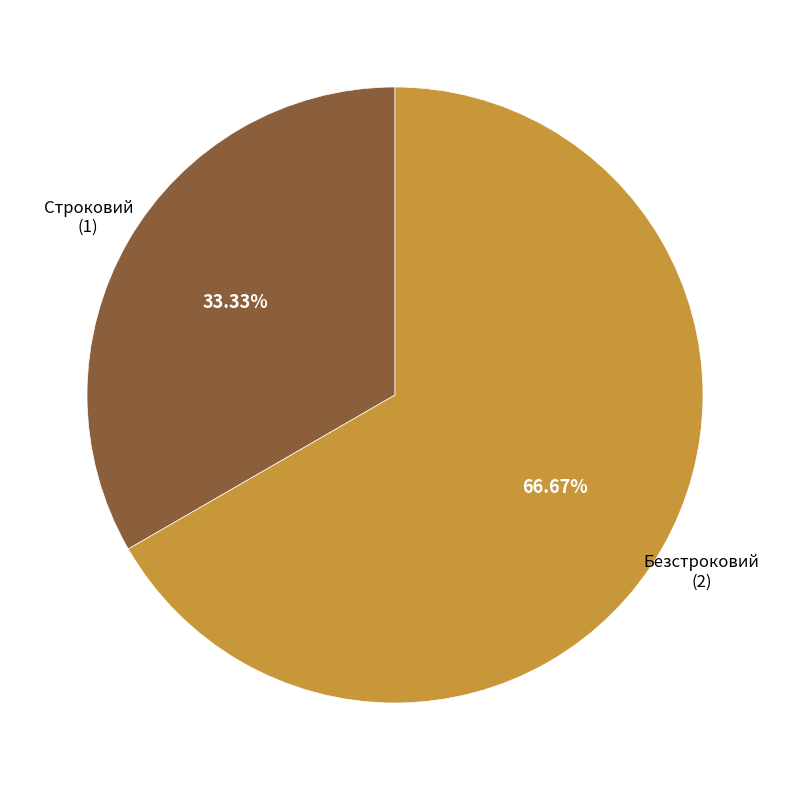

Does any single category account for the majority?

Yes